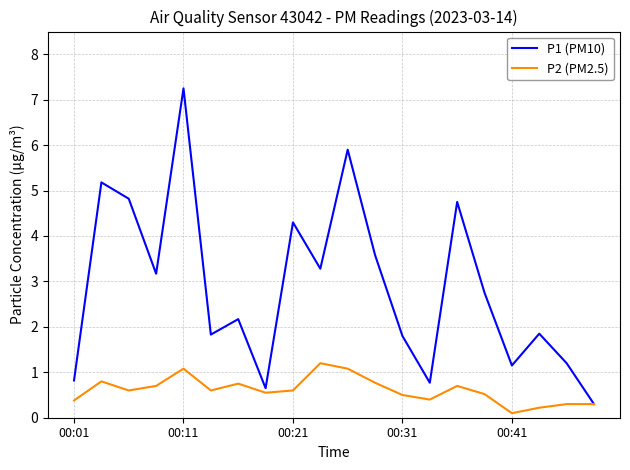

How many lines are shown in the chart?

2